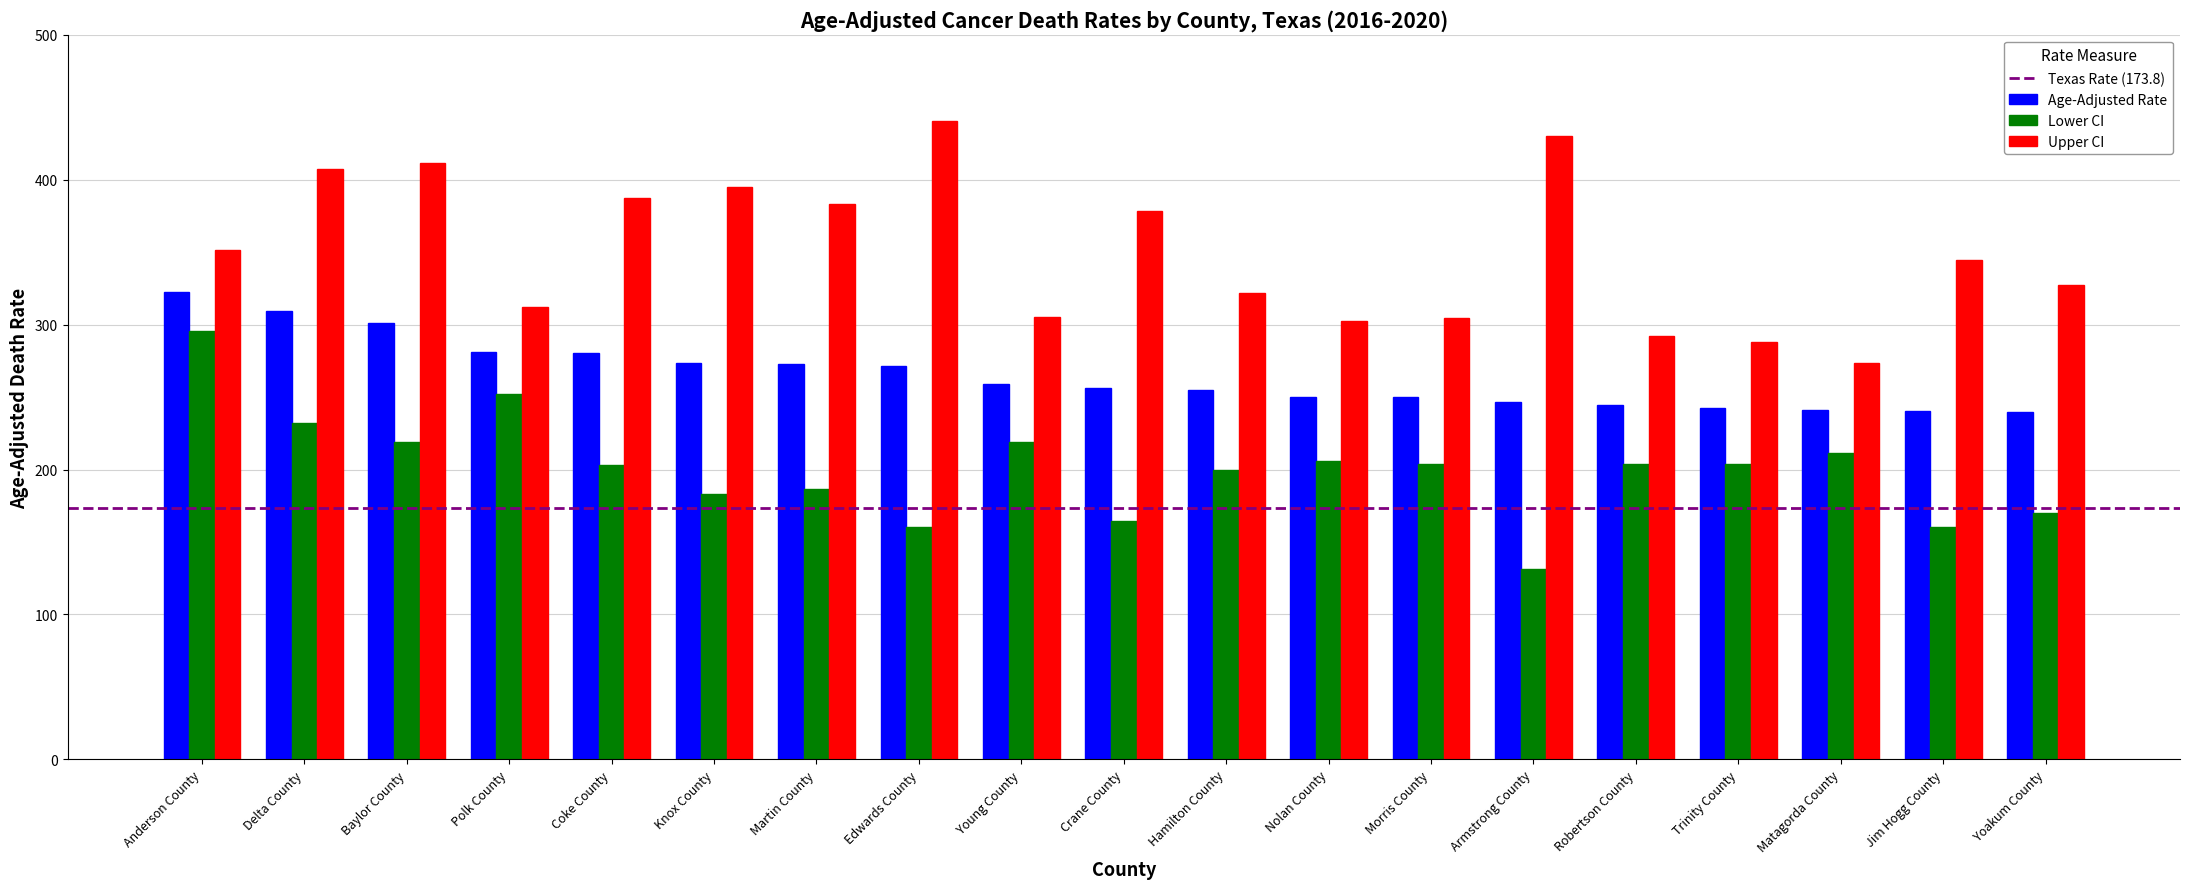

What is the average value of the Upper CI series?

350.4